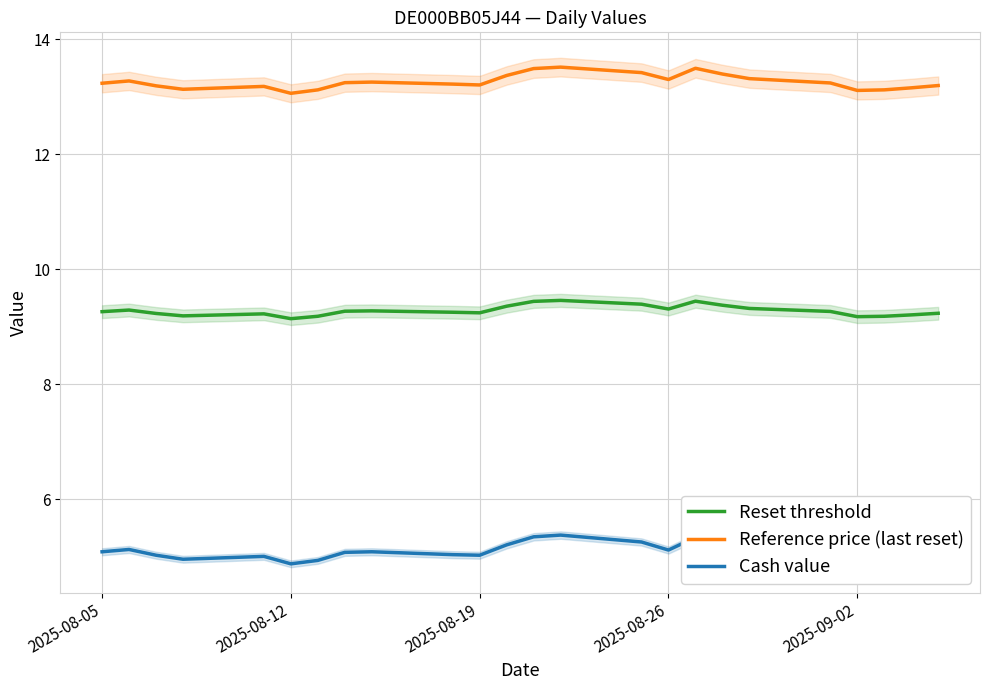

Is it true that Reference price (last reset) equals 5.6 at 2025-08-12?

False